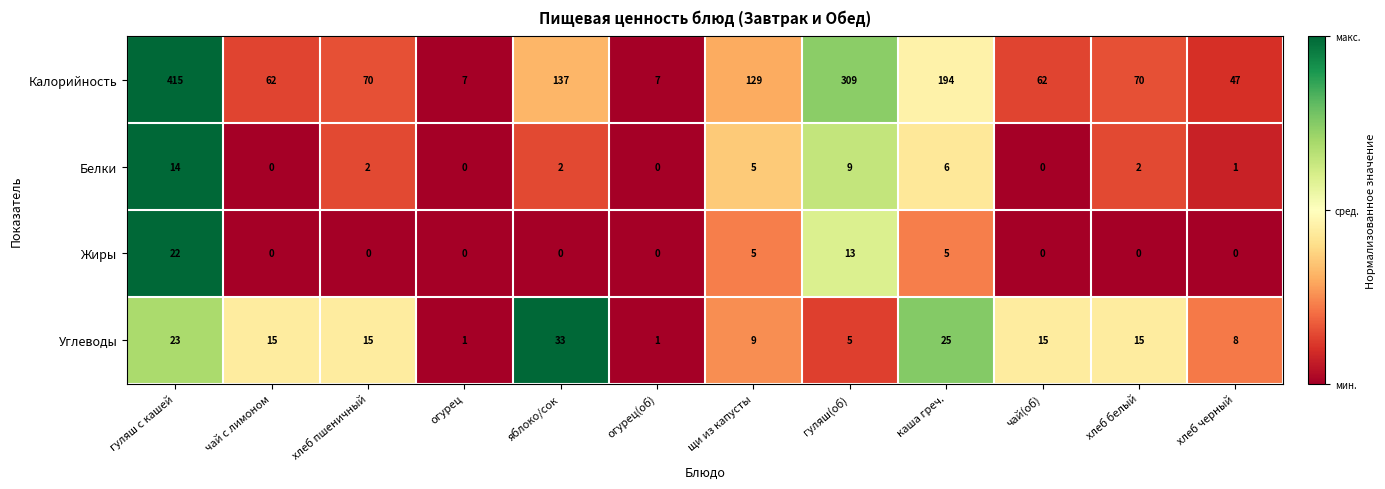

At яблоко/сок, list the series in order from smallest to largest.

Жиры, Белки, Углеводы, Калорийность